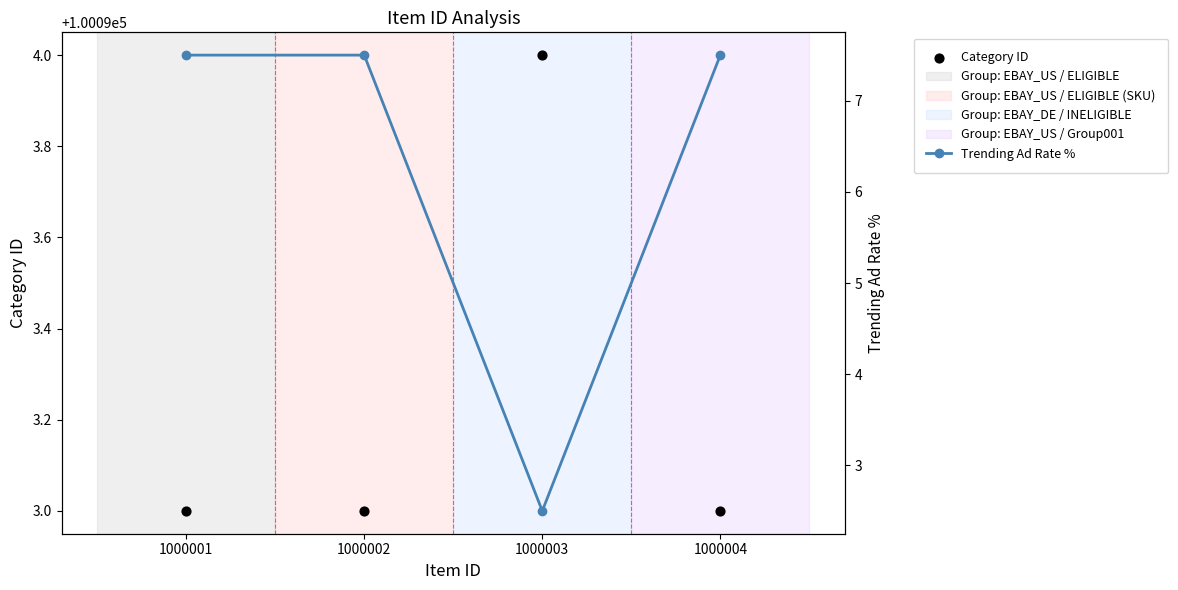

At how many categories does at least one series exceed 80834?

4